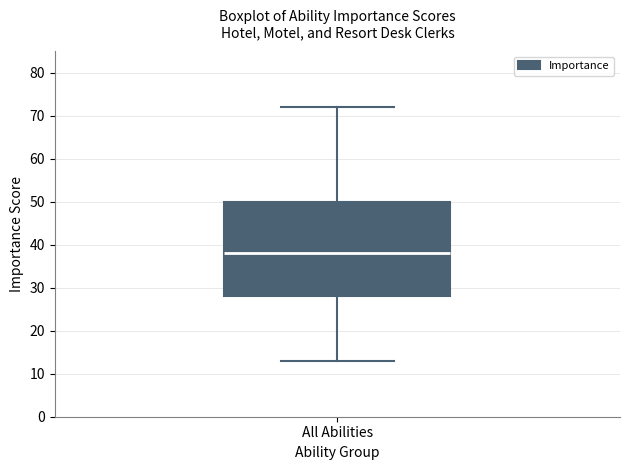

Transcribe this box plot: give where the median line is, the range the box spans, and where the two whiskers end, as read against the y-axis. The values are not printed on the chart, so give them approximately, as read against the axis.

median 38, box 28 to 50, whiskers 13 to 72